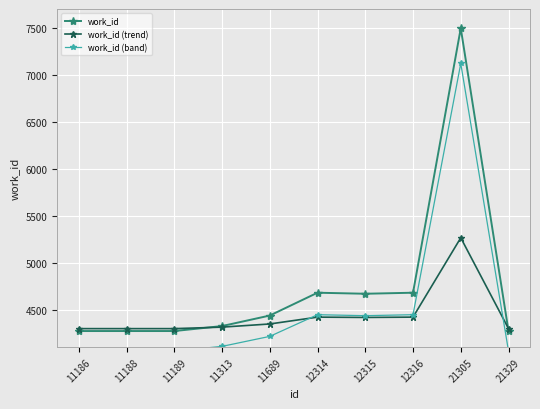

Reading left to right, list all the values displayed in this chart.

work_id: 4272.0	4272.0	4272.0	4325.0	4437.0	4680.0	4669.0	4680.0	7495.0	4272.0
work_id (trend): 4297.8	4297.8	4297.8	4313.7	4347.3	4420.2	4416.9	4420.2	5264.7	4297.8
work_id (band): 4058.4	4058.4	4058.4	4108.8	4215.1	4446.0	4435.6	4446.0	7120.2	4058.4